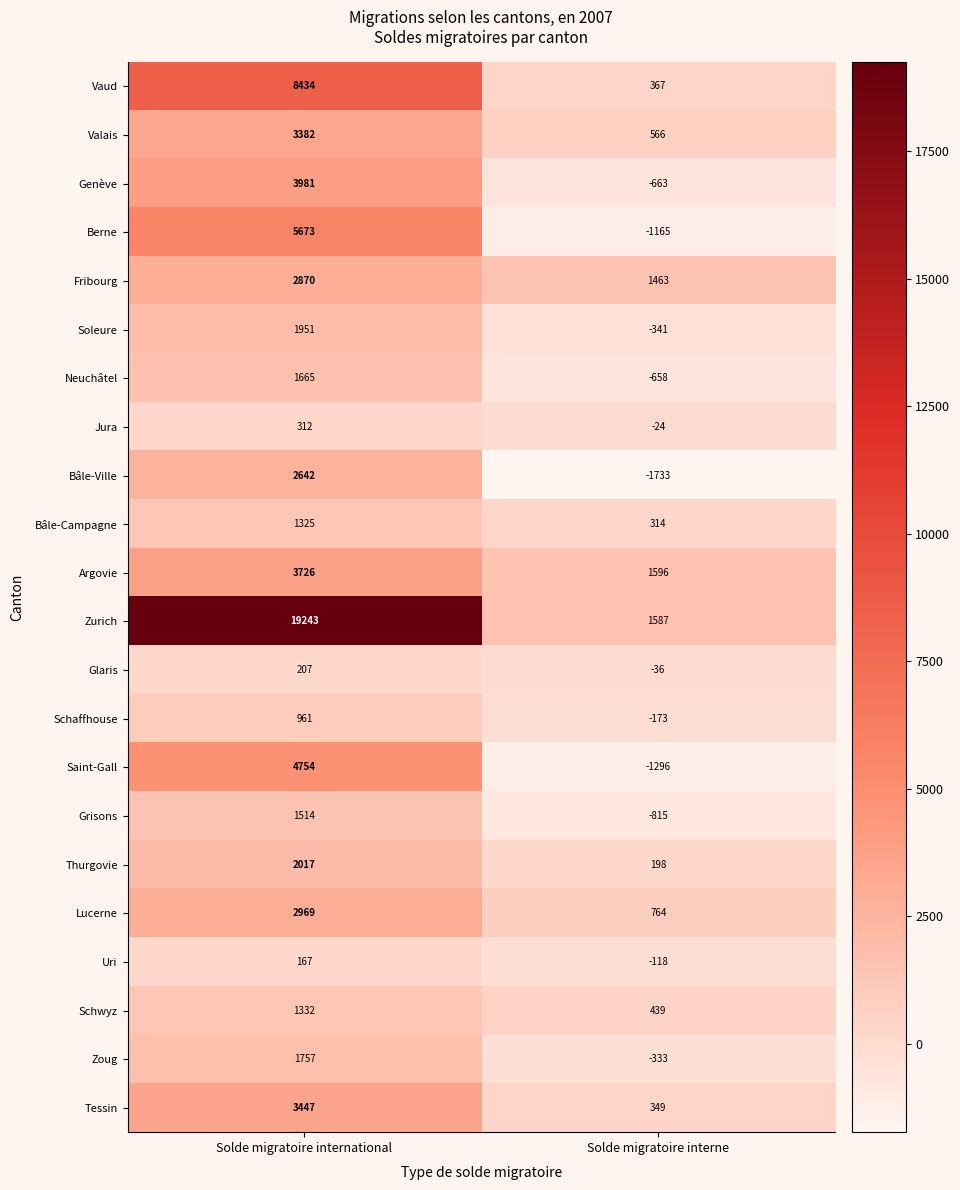

The value of Genève at Solde migratoire interne is -923. True or false?

False